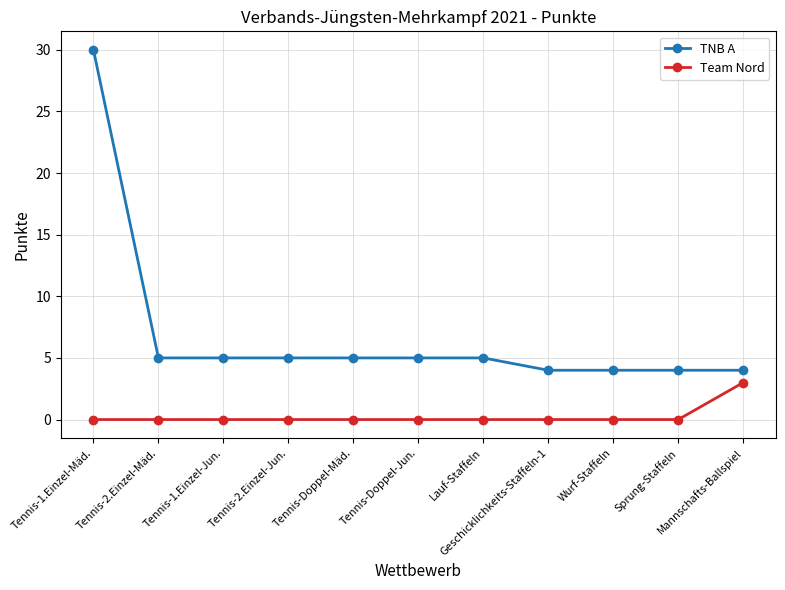

Which label corresponds to the largest value in the chart?

Tennis-1.Einzel-Mäd.